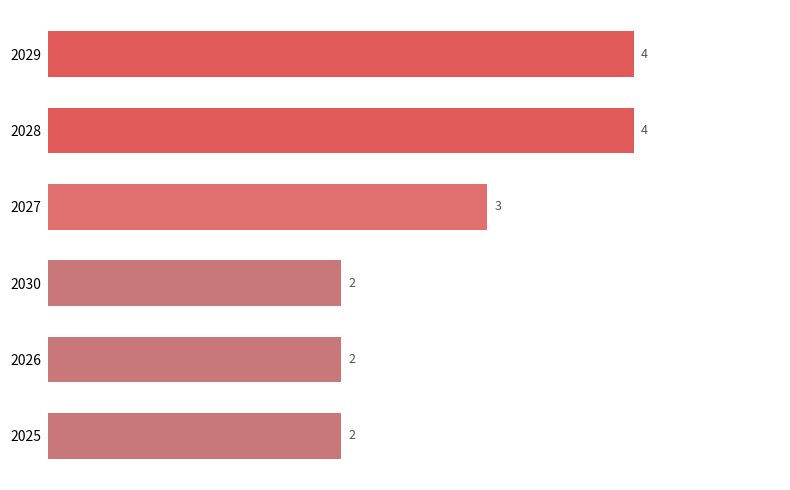

Where is the data nearest to the value 3?

2027